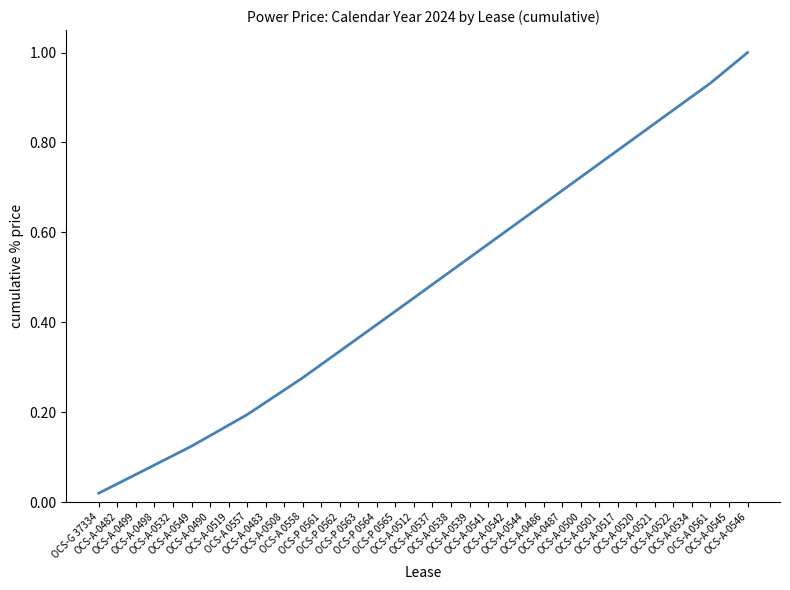

What is the approximate value at OCS-A-0498?

0.1